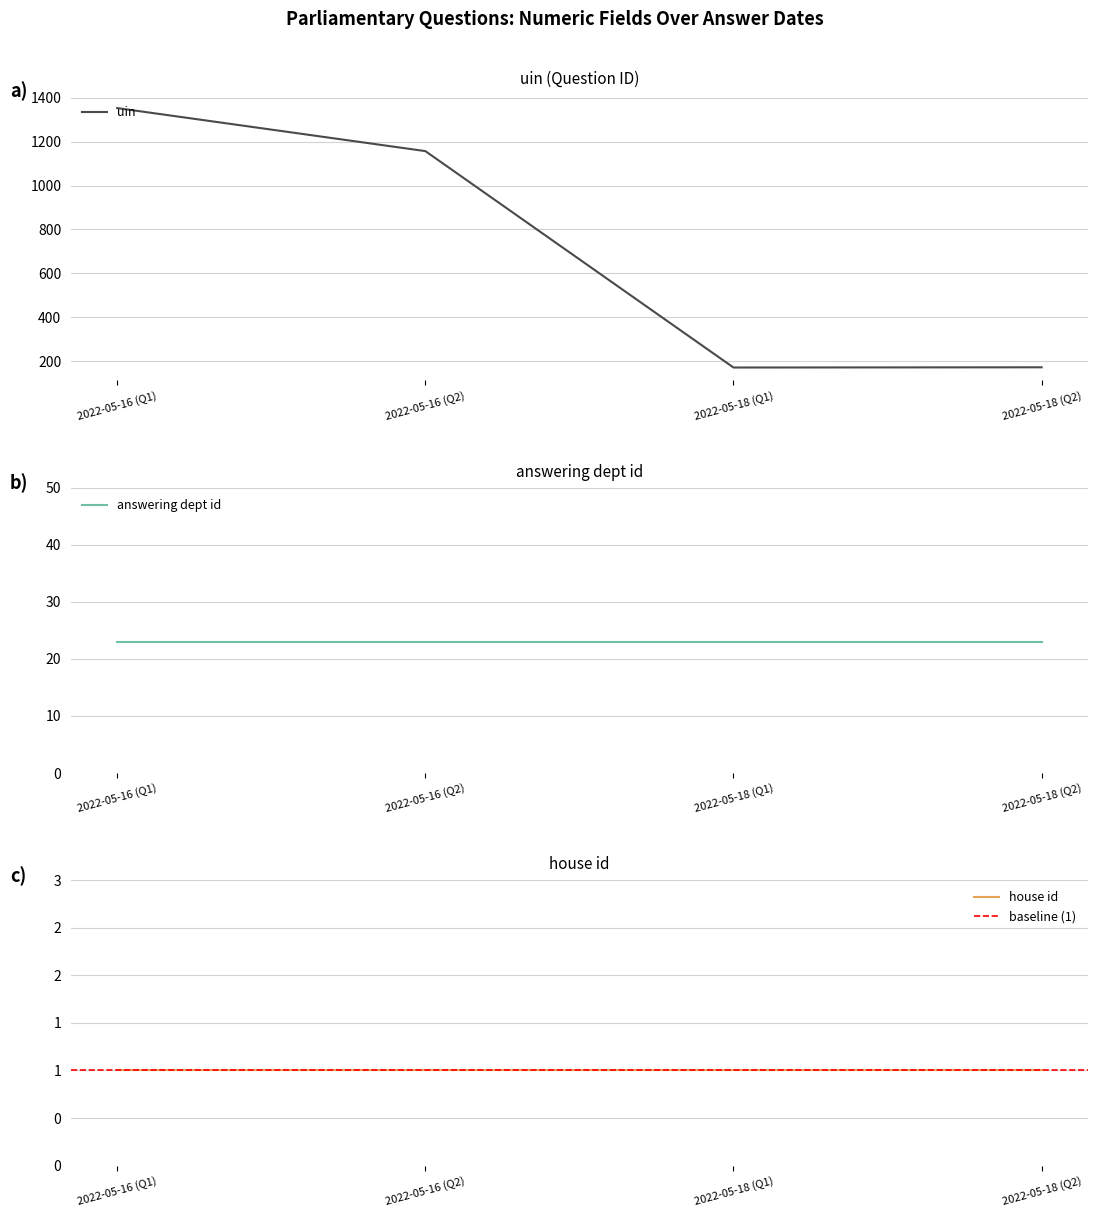

At which label does uin reach its peak?

2022-05-16 (Q1)